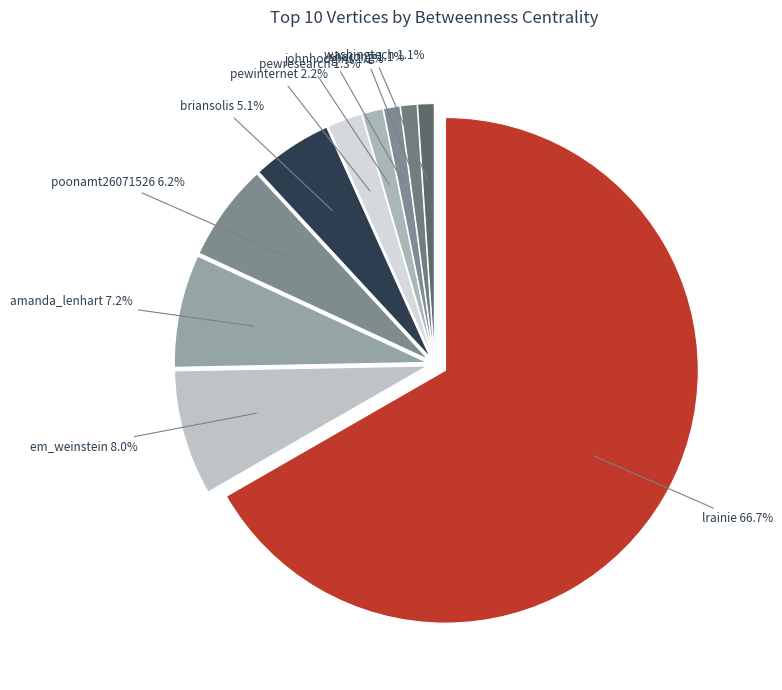

To the nearest percent, what is the average slice percentage?

10%